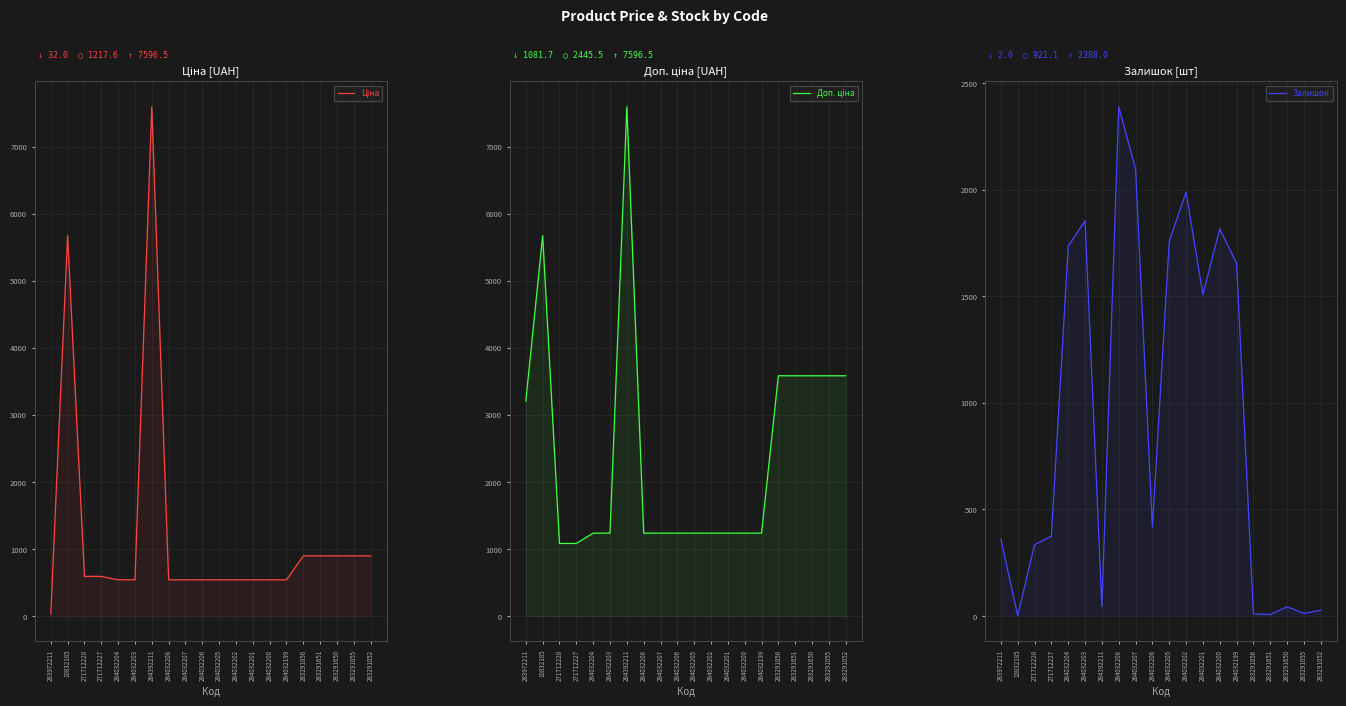

Reading right to left, transcribe all the data shown in this chart.

Ціна: 283291052=895.9	283291055=895.9	283291650=895.9	283291651=895.9	283291856=895.9	284032199=539.0	284032200=539.0	284032201=539.0	284032202=539.0	284032205=539.0	284032206=539.0	284032207=539.0	284032208=539.0	284392211=7596.5	284032203=539.0	284032204=539.0	271712227=589.9	271712228=589.9	10832185=5673.8	283972211=32.0
Доп. ціна: 283291052=3583.6	283291055=3583.6	283291650=3583.6	283291651=3583.6	283291856=3583.6	284032199=1235.4	284032200=1235.4	284032201=1235.4	284032202=1235.4	284032205=1235.4	284032206=1235.4	284032207=1235.4	284032208=1235.4	284392211=7596.5	284032203=1235.4	284032204=1235.4	271712227=1081.7	271712228=1081.7	10832185=5673.8	283972211=3205.0
Залишок: 283291052=27.0	283291055=12.0	283291650=43.0	283291651=7.0	283291856=9.0	284032199=1653.0	284032200=1816.0	284032201=1508.0	284032202=1988.0	284032205=1757.0	284032206=417.0	284032207=2096.0	284032208=2388.0	284392211=44.0	284032203=1854.0	284032204=1734.0	271712227=374.0	271712228=334.0	10832185=2.0	283972211=360.0